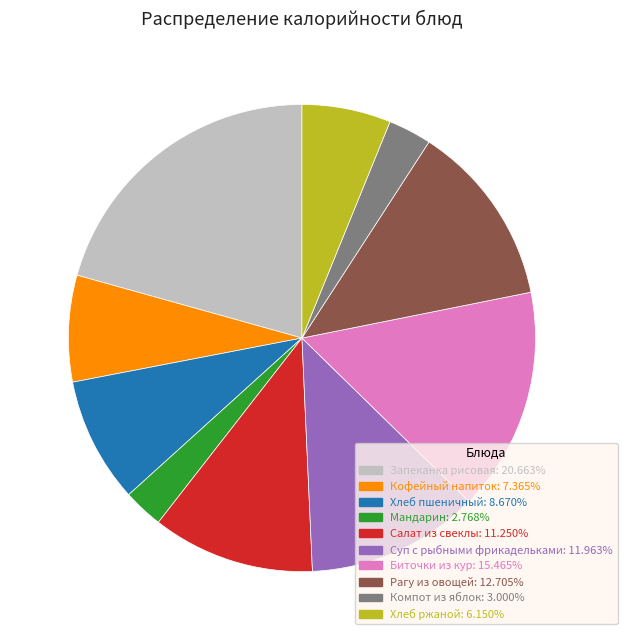

What is the largest slice in the pie chart?

Запеканка рисовая